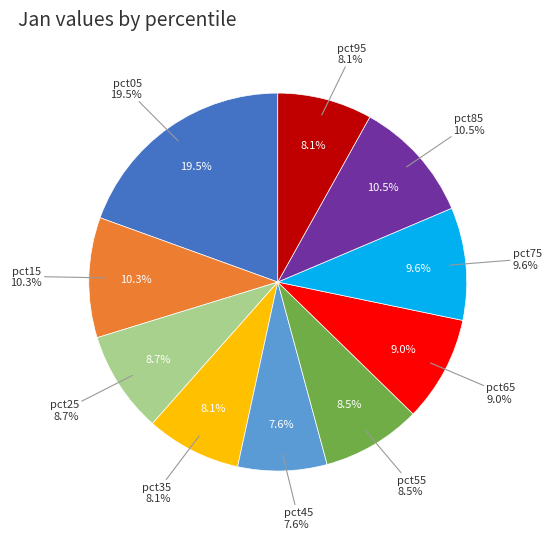

Does pct55 account for over 50% of the chart?

No